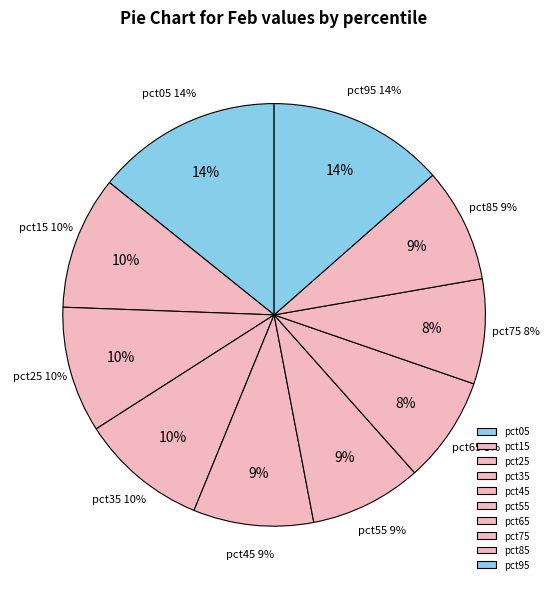

What is the smallest slice in the pie chart?

pct75